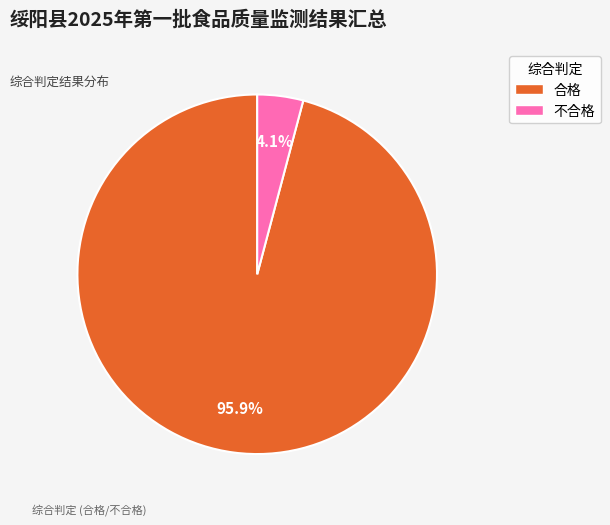

To the nearest percent, what is the difference between the 不合格 and 合格 slice percentages?

92%